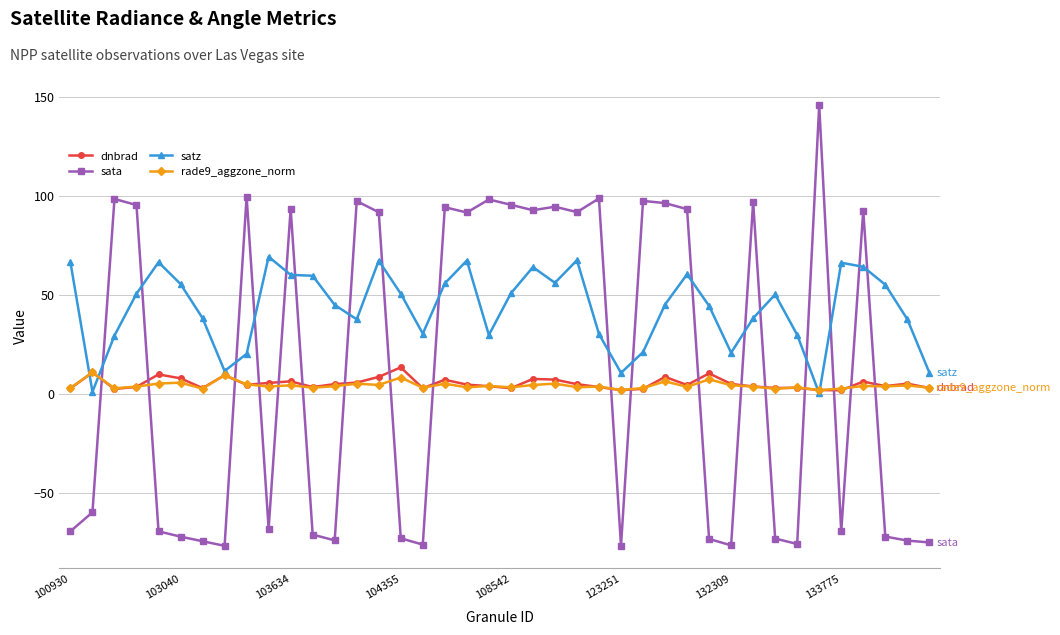

What is the maximum value for rade9_aggzone_norm?

10.7